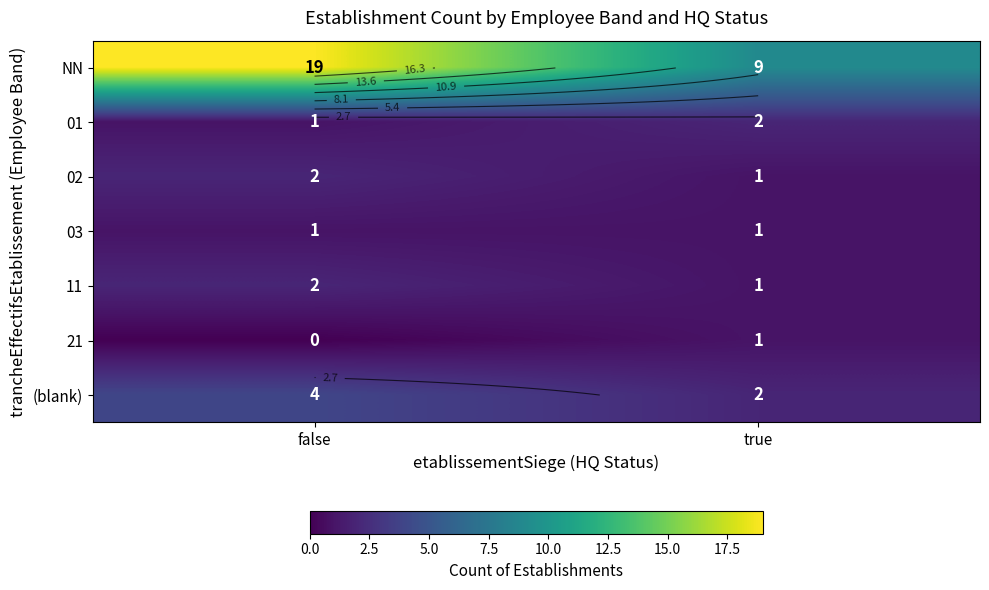

Which series has the widest spread of values?

NN